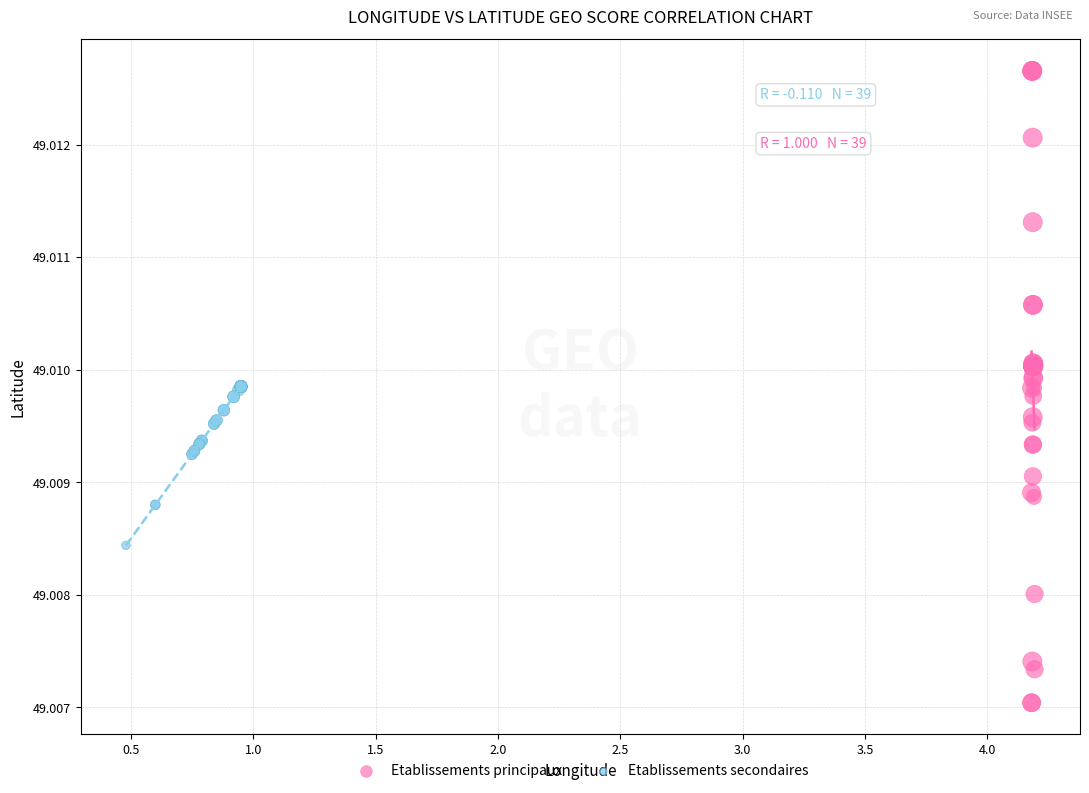

Which series contains the highest Y value?

Etablissements principaux